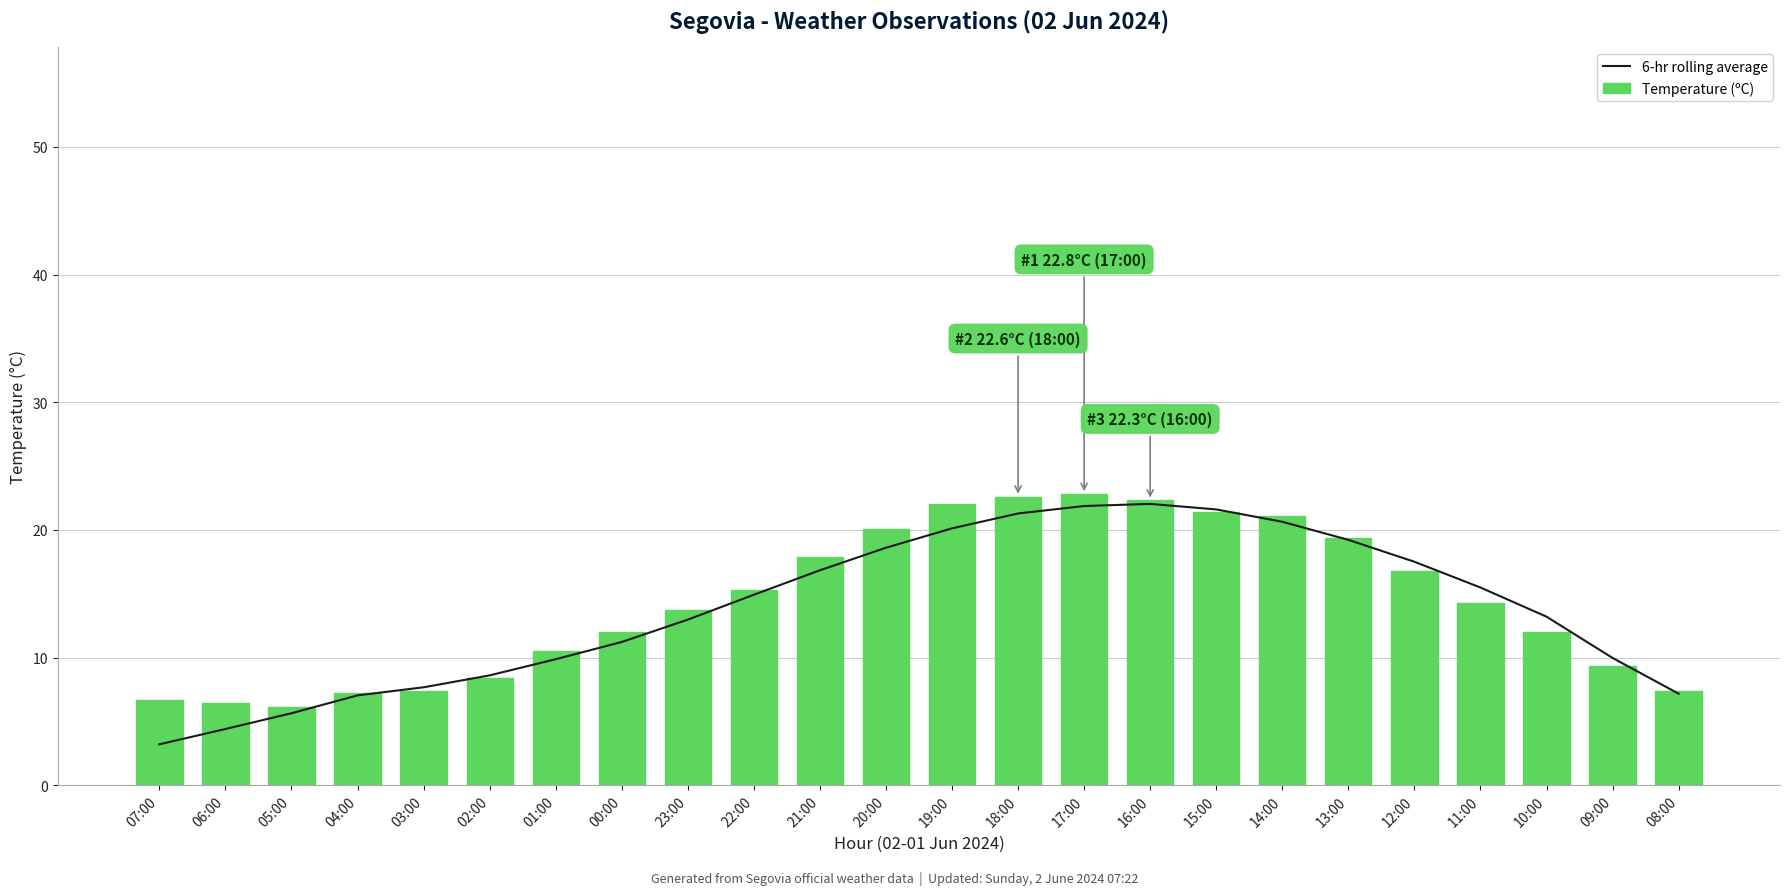

How many data points in Temperature (ºC) are less than 14?

12